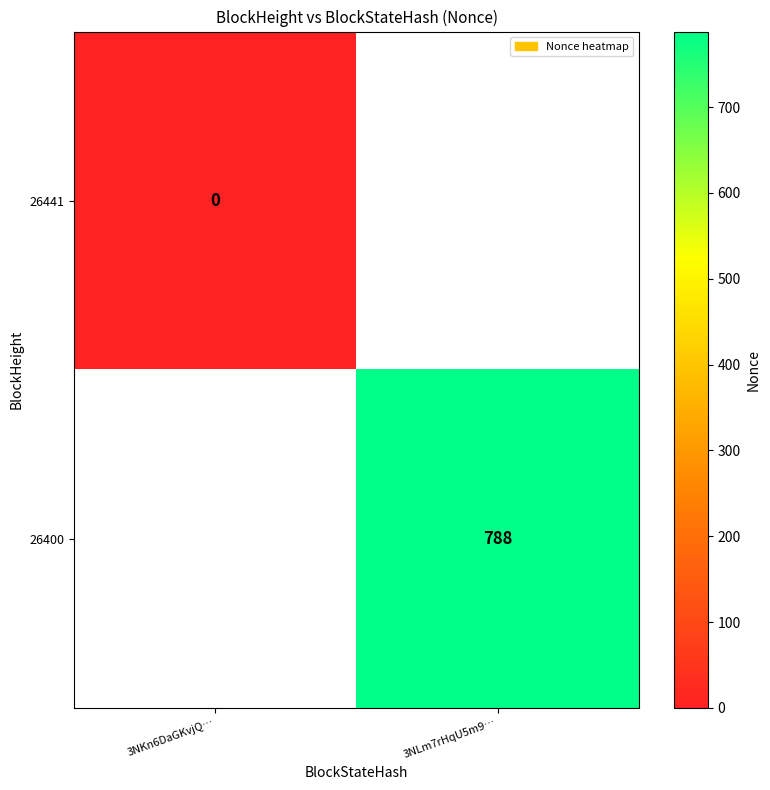

True or false: 26400 has a value of 286.6 at 3NLm7rHqU5m9….

False